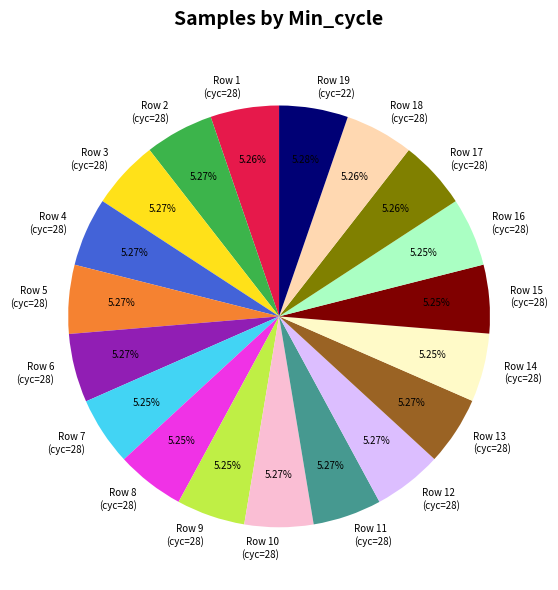

To the nearest percent, what is the average slice percentage?

5%